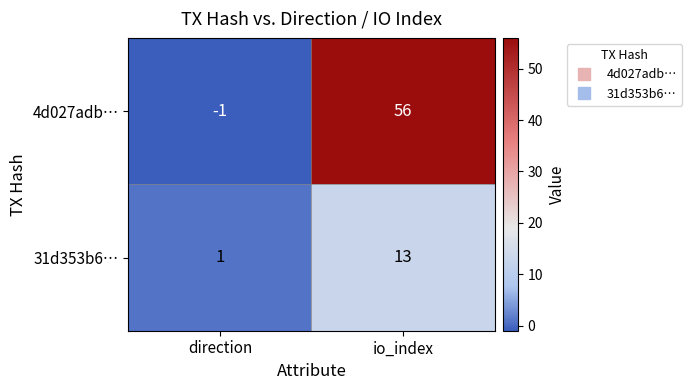

What is the maximum value for 4d027adb…?

56